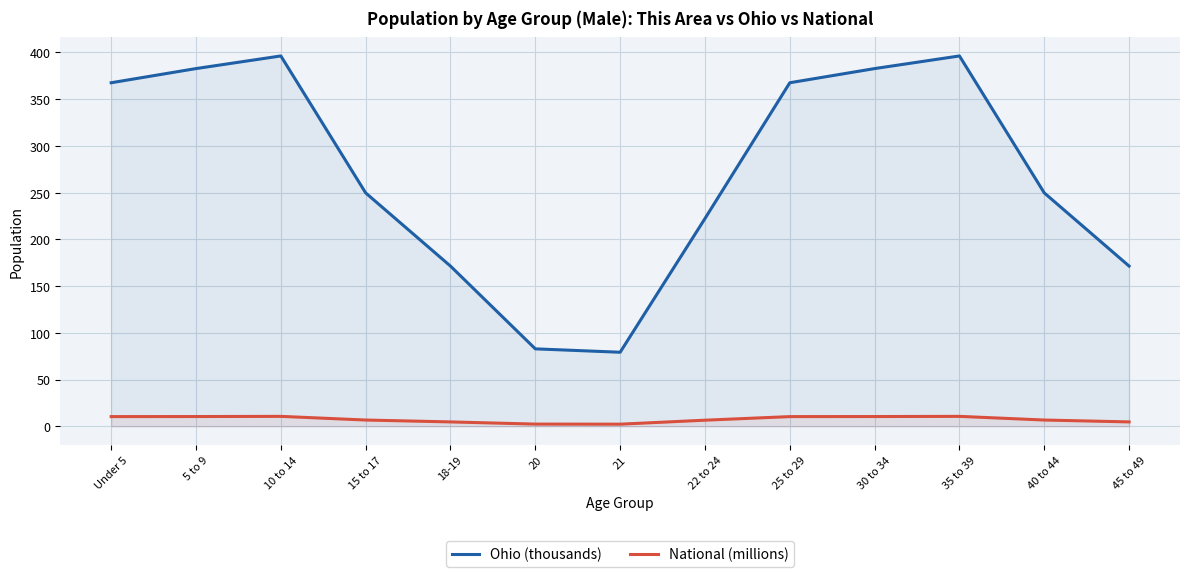

What position from the right is 15 to 17?

10